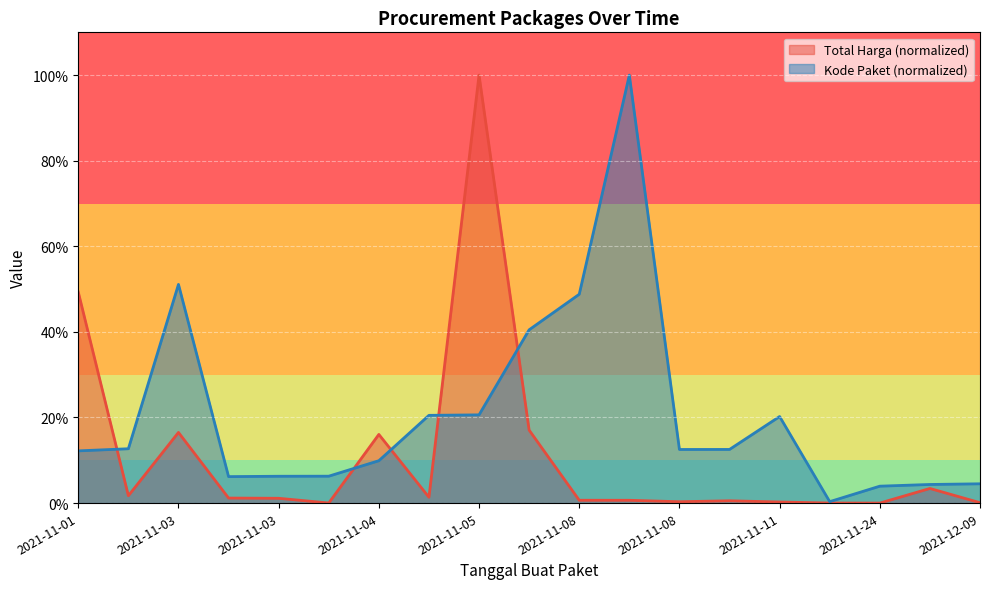

What is the maximum value for Total Harga?

100.0